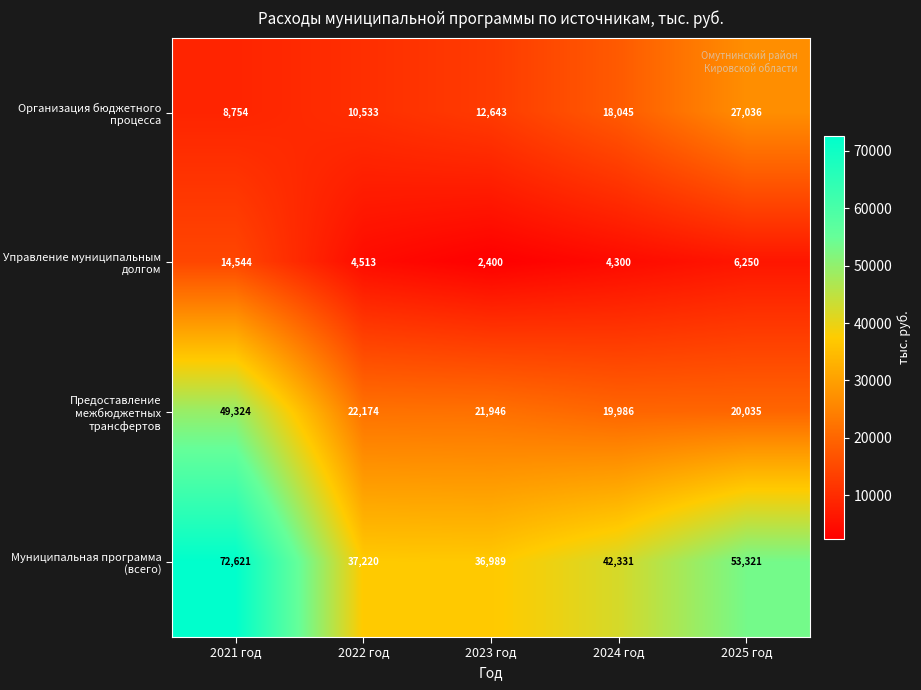

At which category is the sum across all series the highest?

2021 год